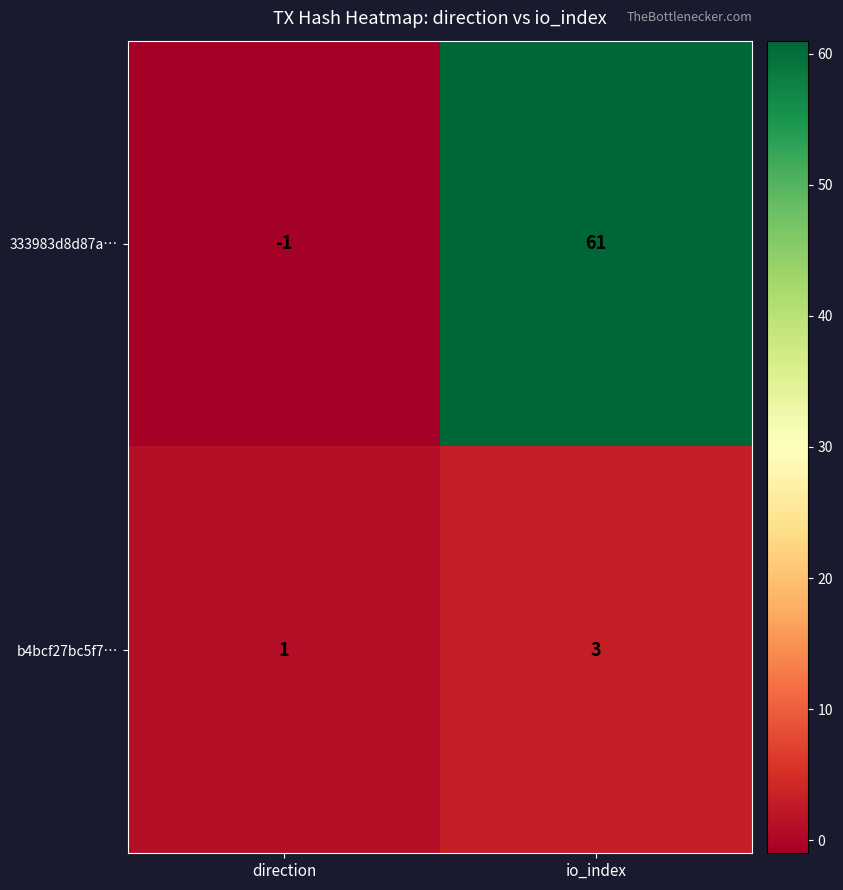

Reading left to right, list all the values displayed in this chart.

333983d8d87a…: -1	61
b4bcf27bc5f7…: 1	3